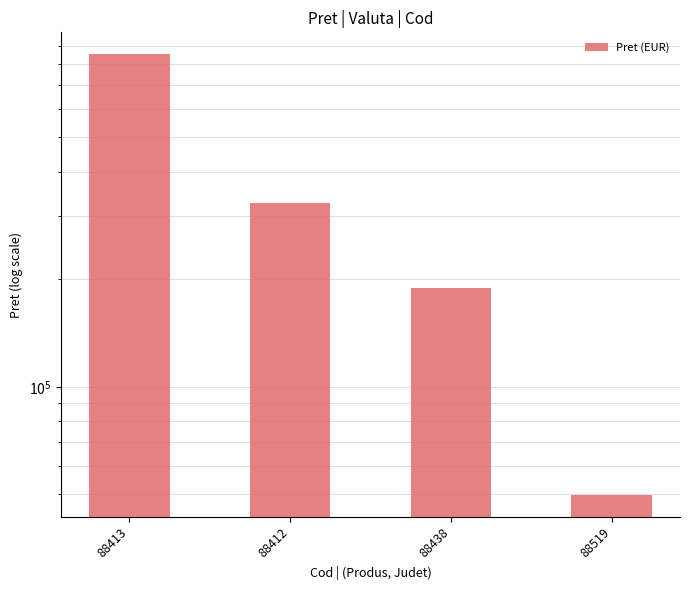

What is the smallest value displayed?

49882.0